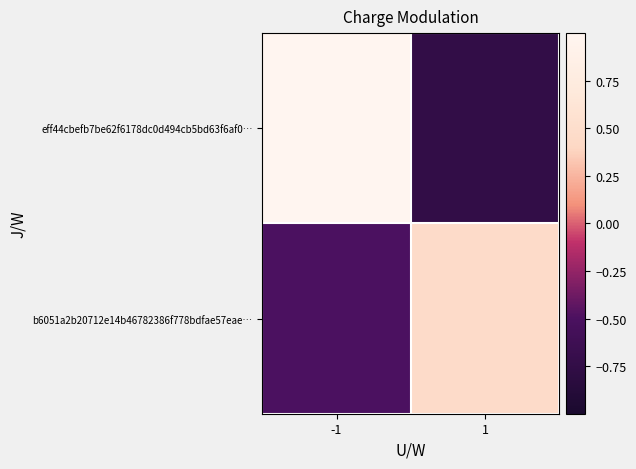

What is the smallest value displayed?

-0.8